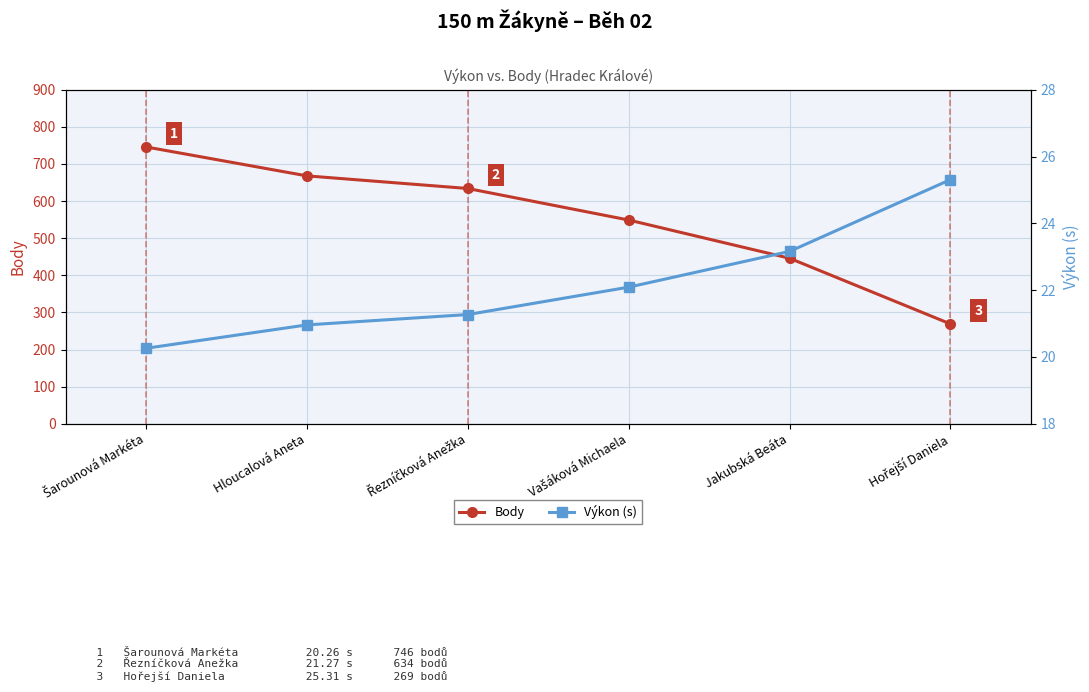

Reading left to right, what are all the values shown in this chart?

Body: Šarounová Markéta=746.0	Hloucalová Aneta=668.0	Řezníčková Anežka=634.0	Vašáková Michaela=549.0	Jakubská Beáta=446.0	Hořejší Daniela=269.0
Výkon (s): Šarounová Markéta=20.3	Hloucalová Aneta=21.0	Řezníčková Anežka=21.3	Vašáková Michaela=22.1	Jakubská Beáta=23.2	Hořejší Daniela=25.3